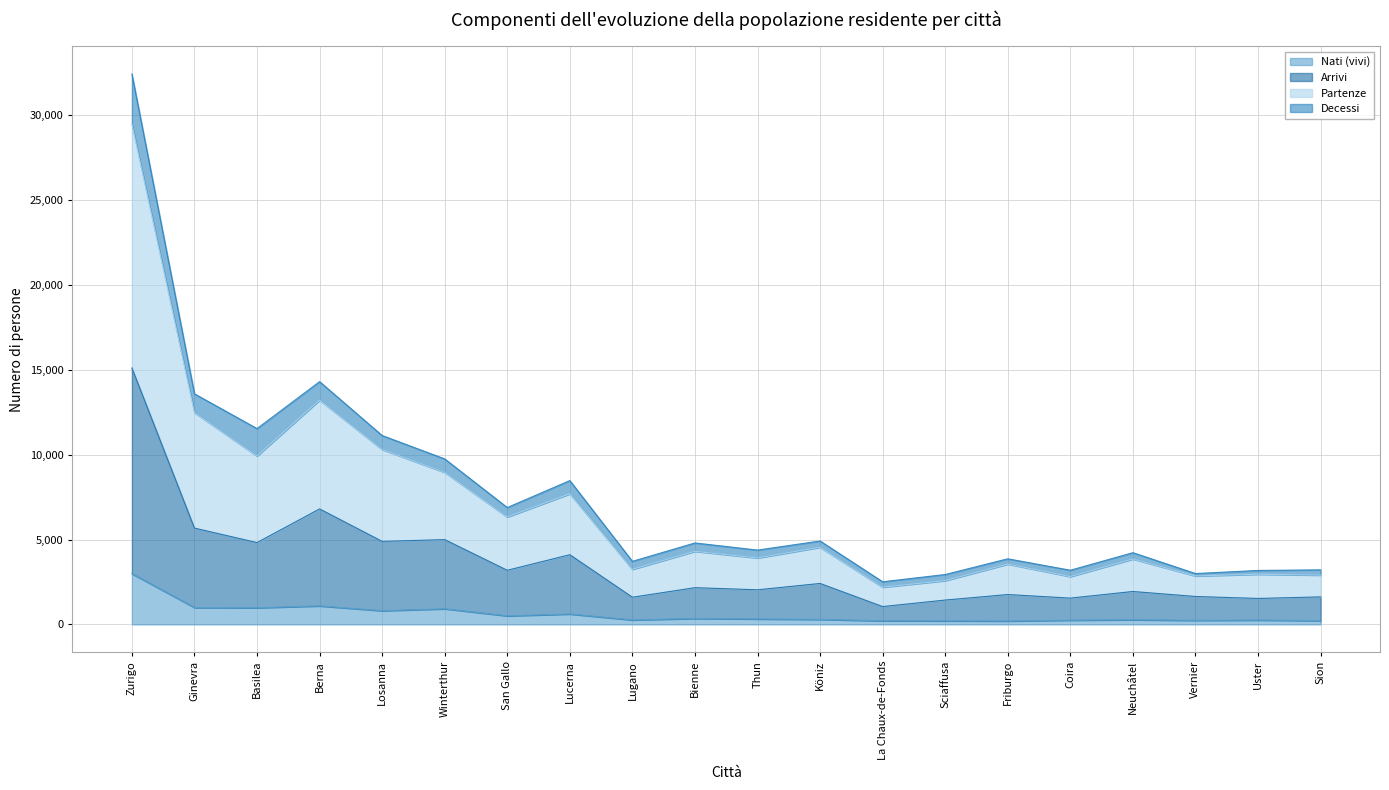

How many categories are shown in the chart?

20